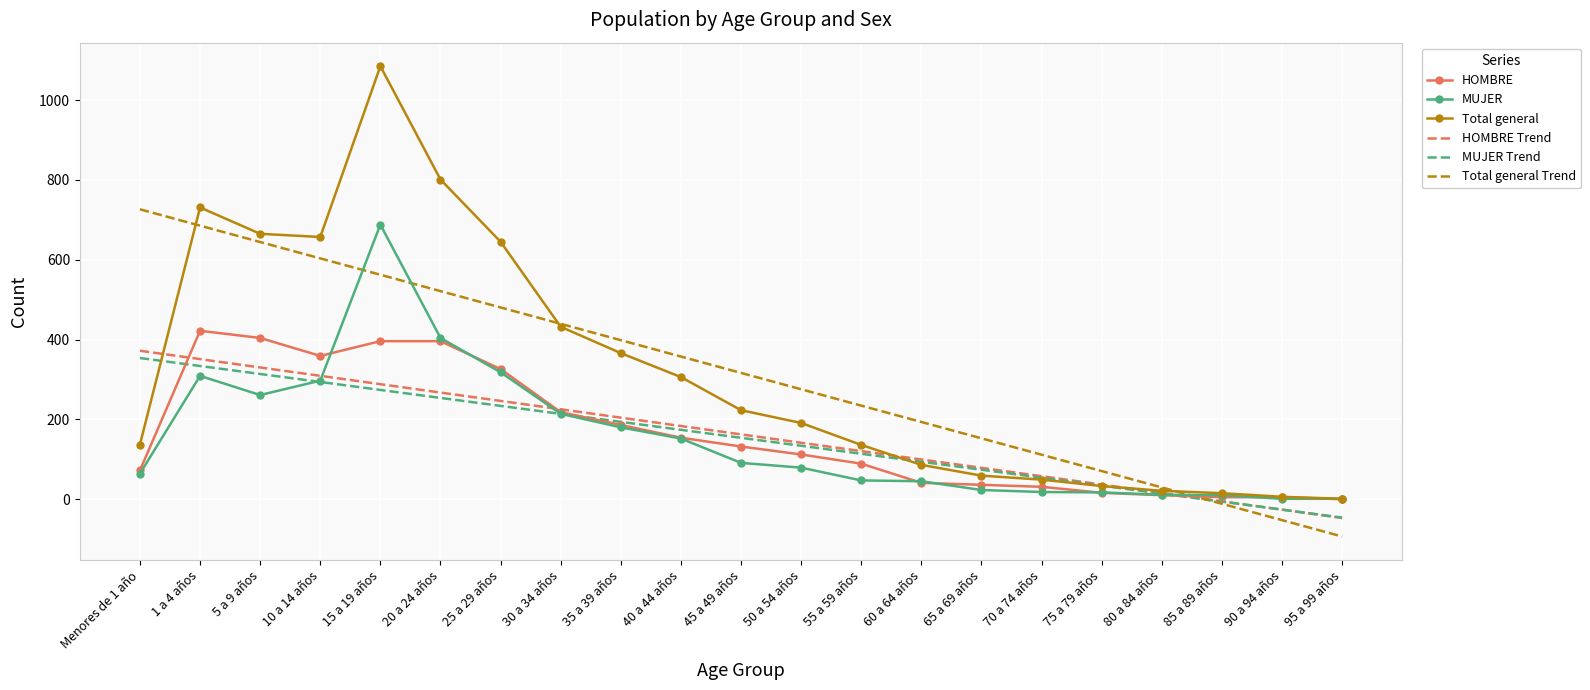

What is the difference between the HOMBRE Trend values at 15 a 19 años and 55 a 59 años?

167.7